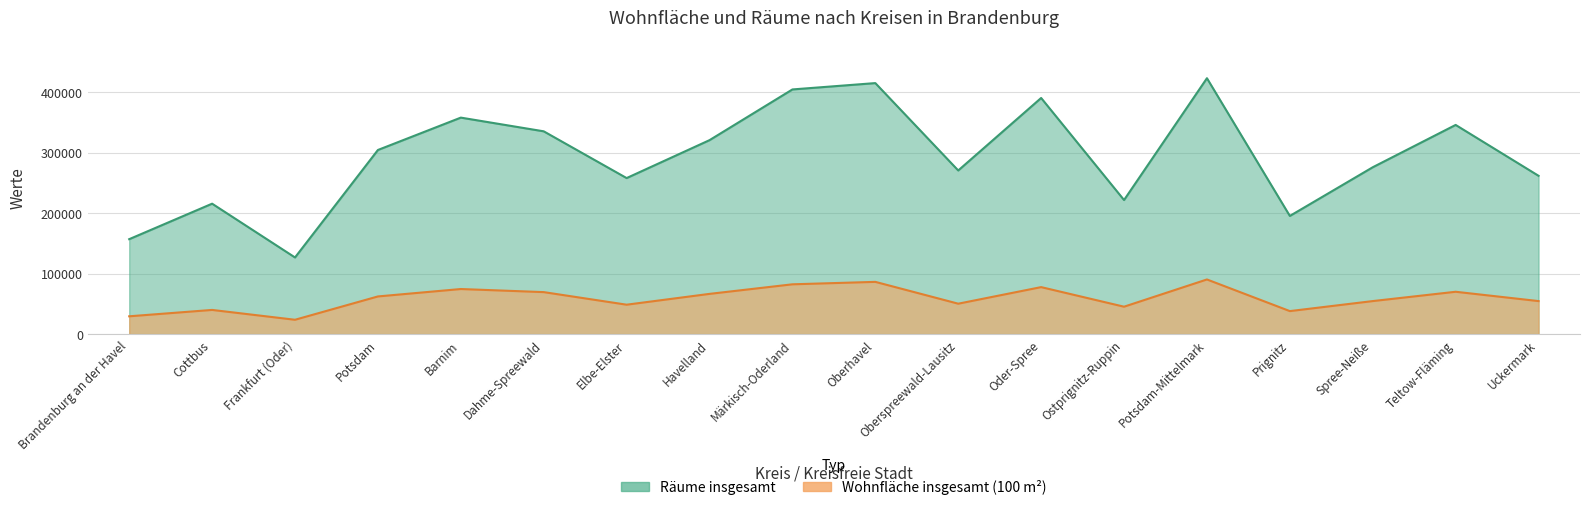

True or false: Räume insgesamt has more than 1 interior local peaks.

True